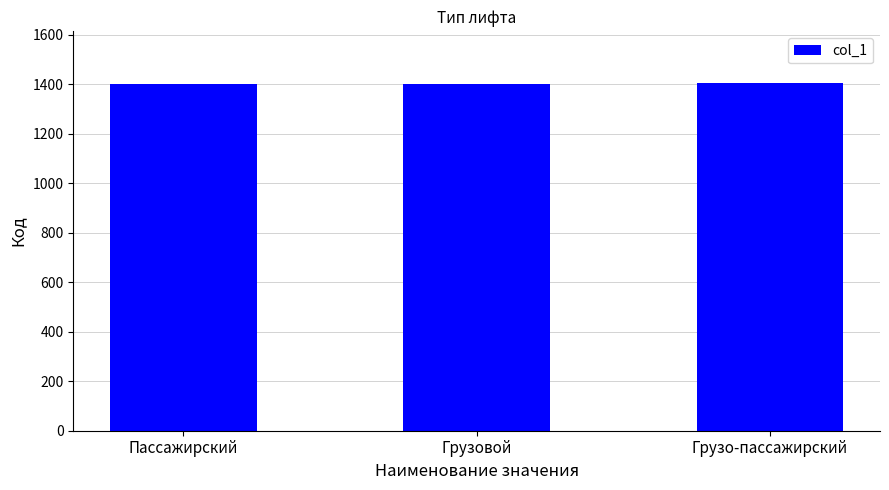

How many data points does each series have?

3